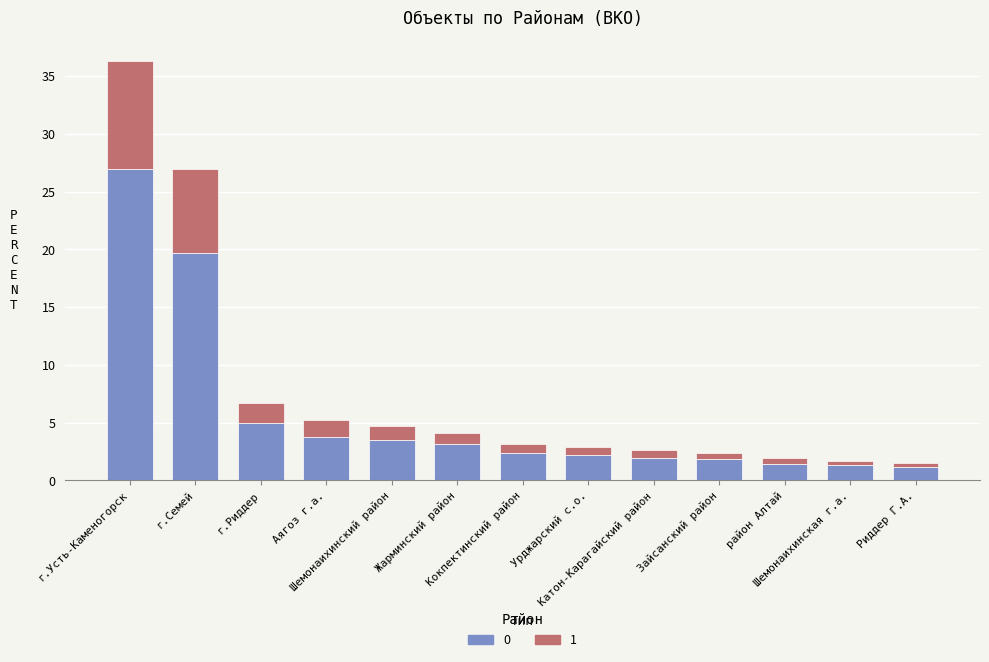

What is the maximum value for 0?

26.9